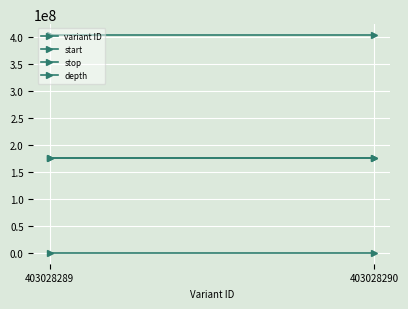

Reading right to left, what are all the values shown in this chart?

variant ID: 403028290=403028290	403028289=403028289
start: 403028290=175693847	403028289=175693847
stop: 403028290=175693848	403028289=175693848
depth: 403028290=5	403028289=5